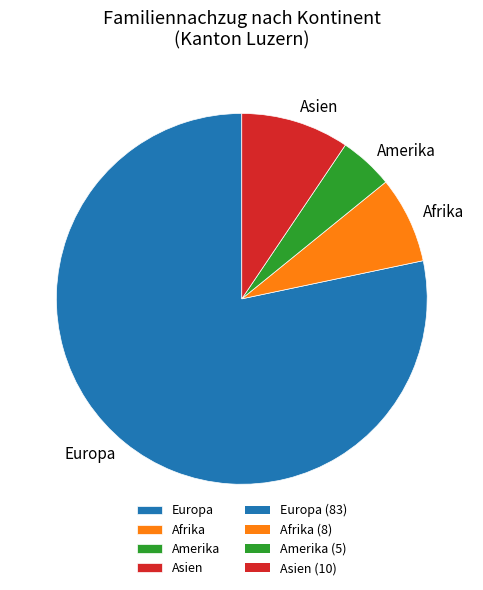

The Asien slice represents 9% of the pie. True or false?

True